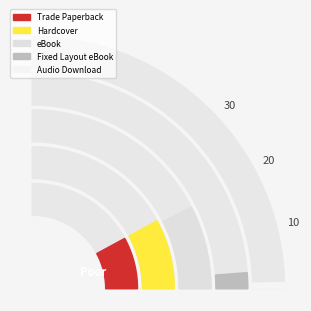

To the nearest percent, what percentage of the pie is Fixed Layout eBook?

5%